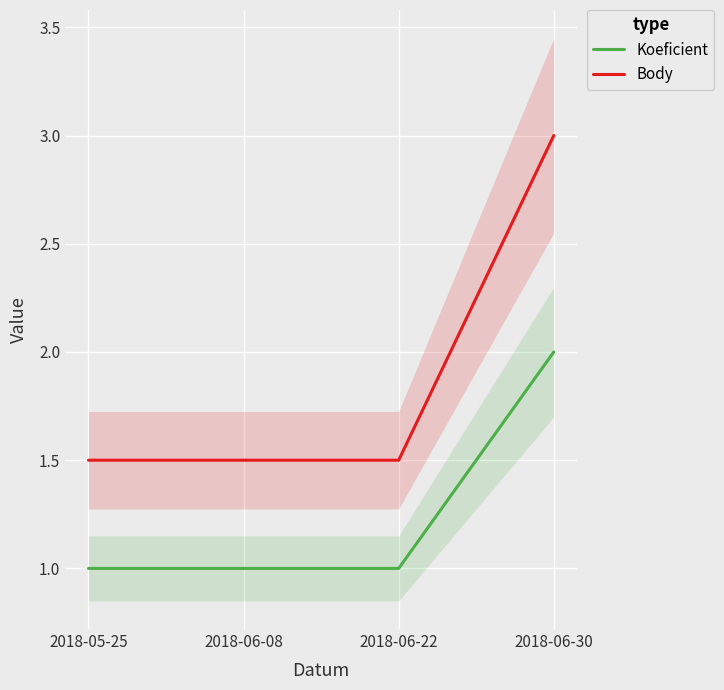

Which series has the widest spread of values?

Body